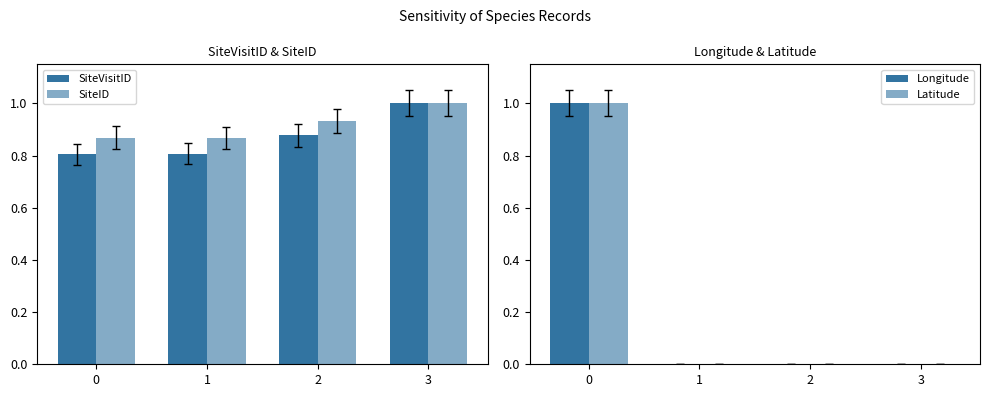

Rank the series at 0 from highest to lowest value.

Latitude, Longitude, SiteID, SiteVisitID